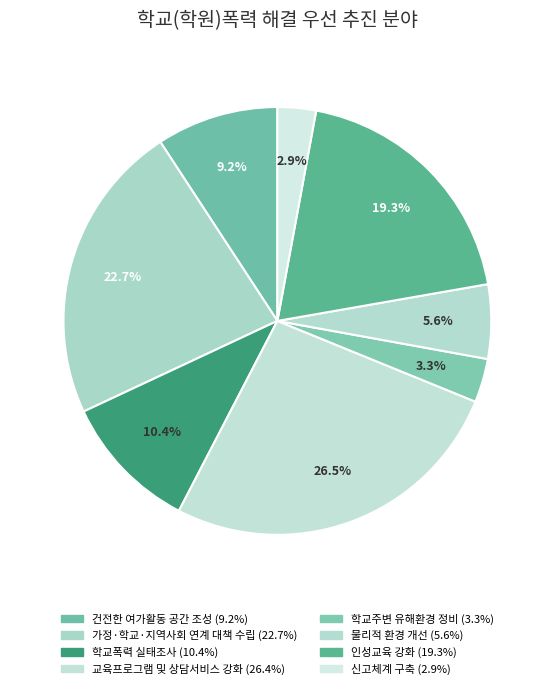

Count the number of slices in the pie.

8